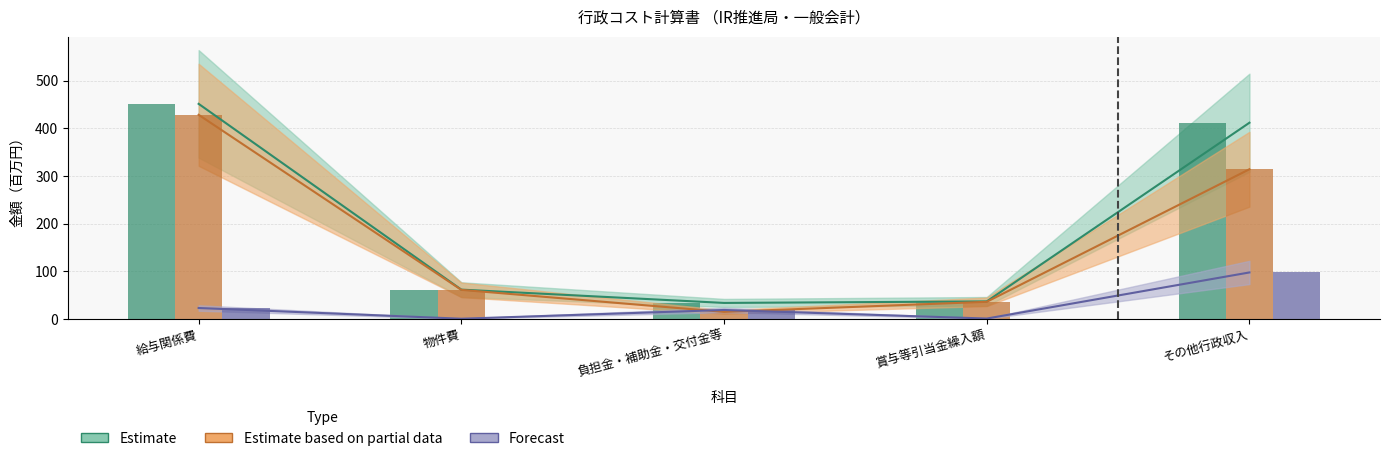

How many bars are there in each group?

3